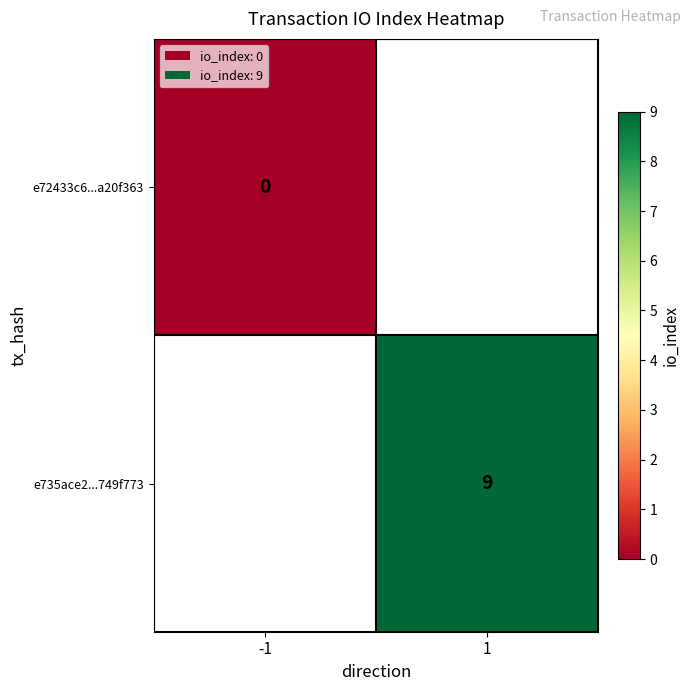

Rank the categories by e72433c6...a20f363 value from lowest to highest.

-1, 1